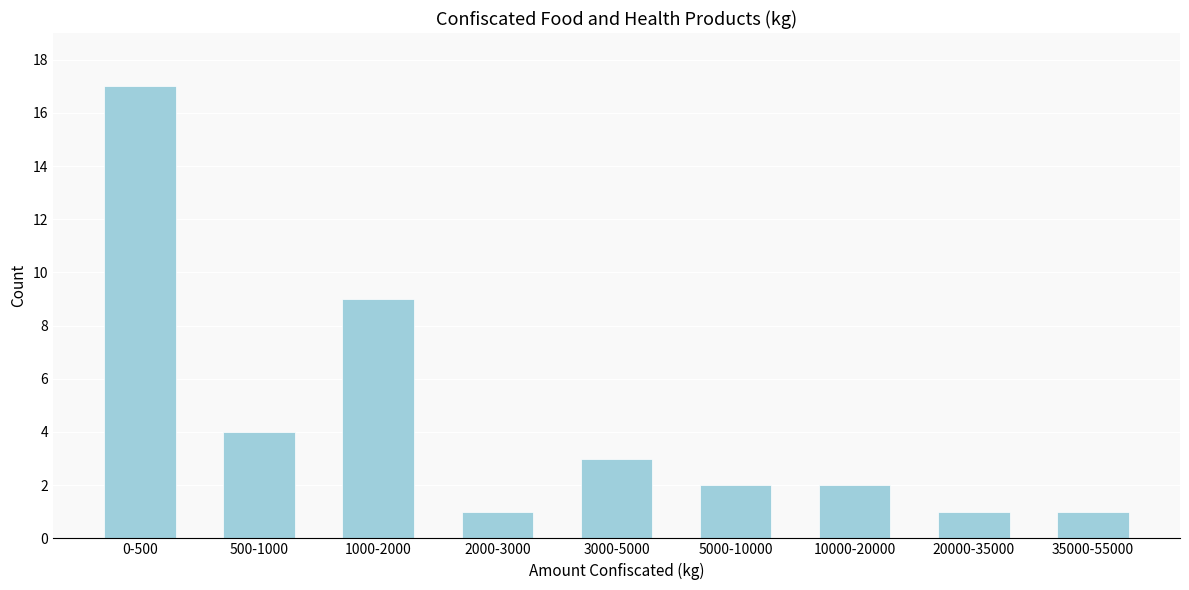

Reading right to left, list all the values displayed in this chart.

35000-55000=1	20000-35000=1	10000-20000=2	5000-10000=2	3000-5000=3	2000-3000=1	1000-2000=9	500-1000=4	0-500=17